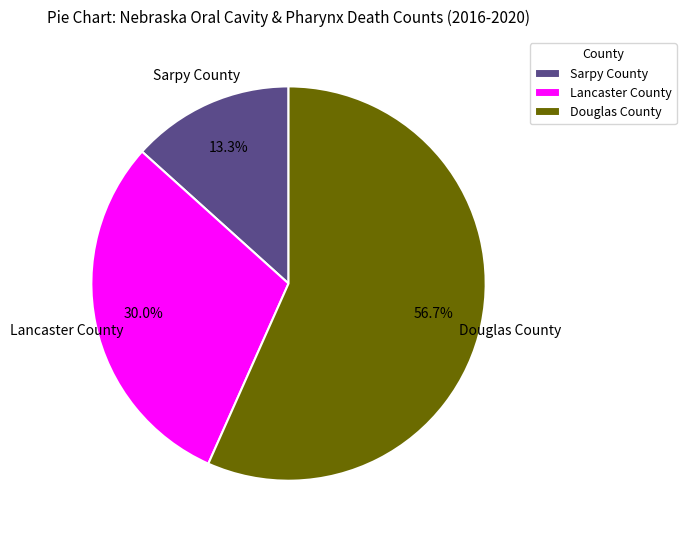

Is there any slice that represents more than half of the pie?

Yes